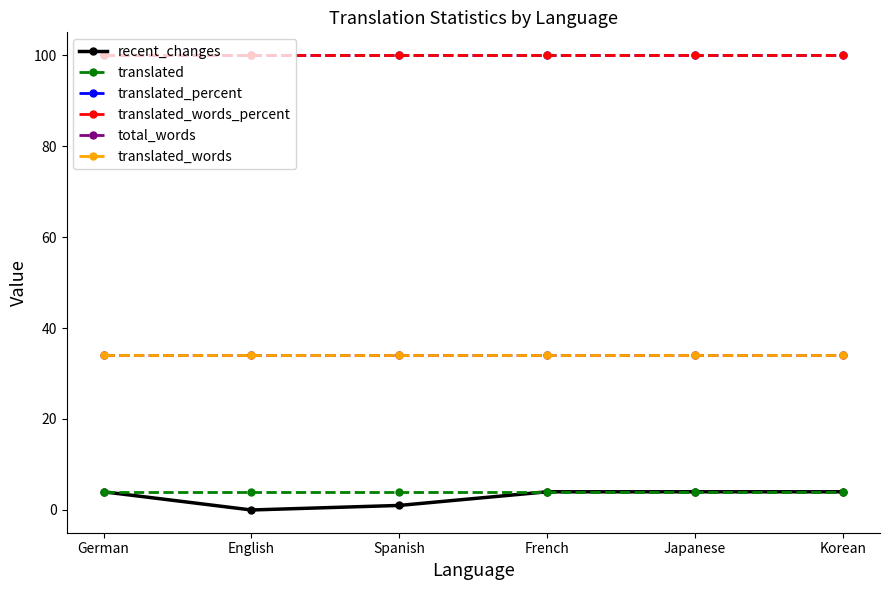

At which label is recent_changes closest to 2?

Spanish